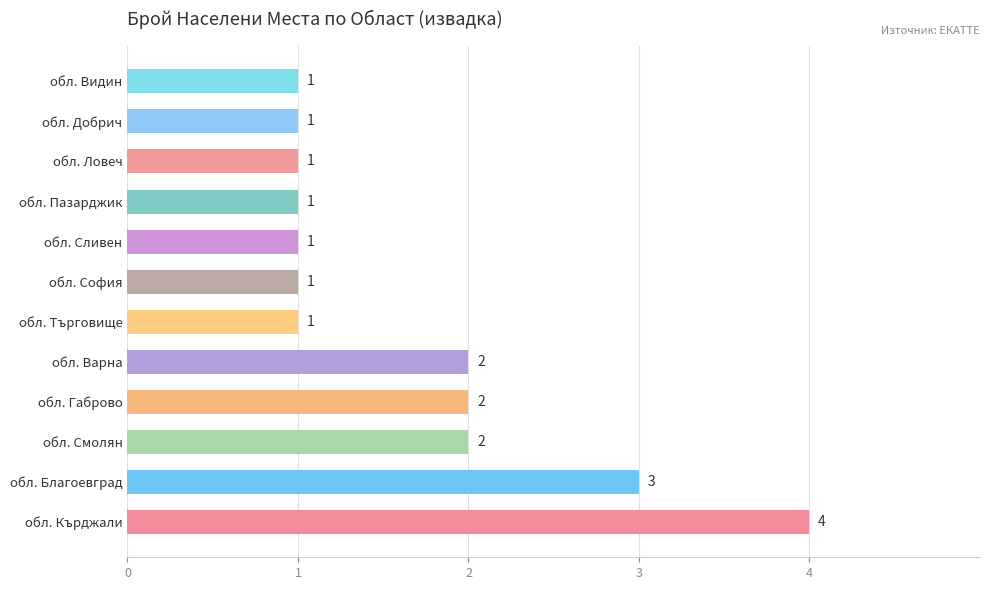

What is the minimum value shown in the chart?

1